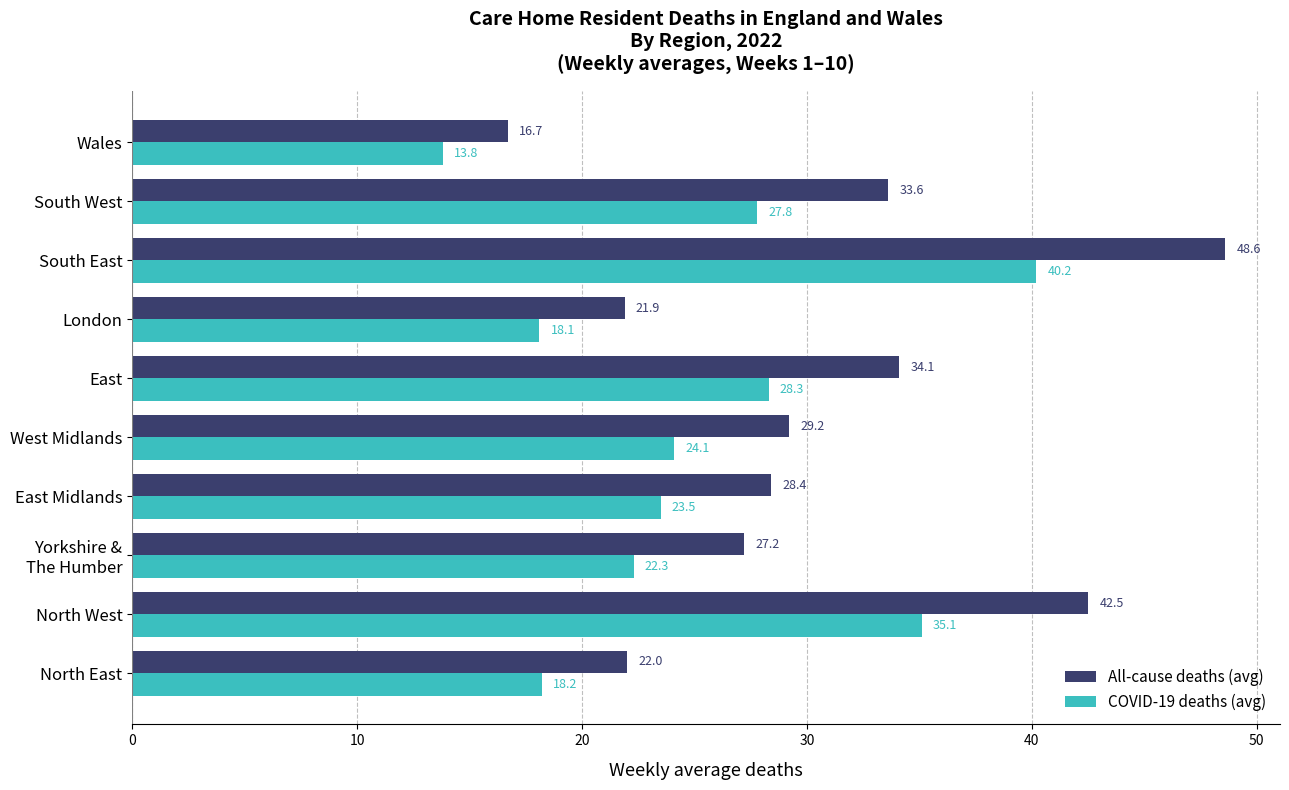

How many distinct data groups are displayed?

2